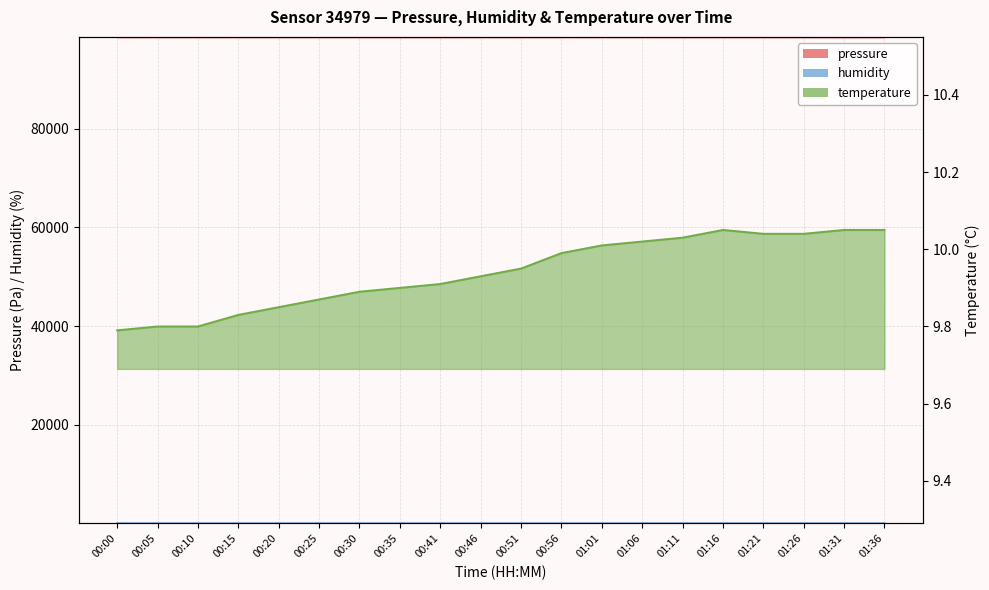

What is the value of the humidity point at the 15th from the left?

83.5